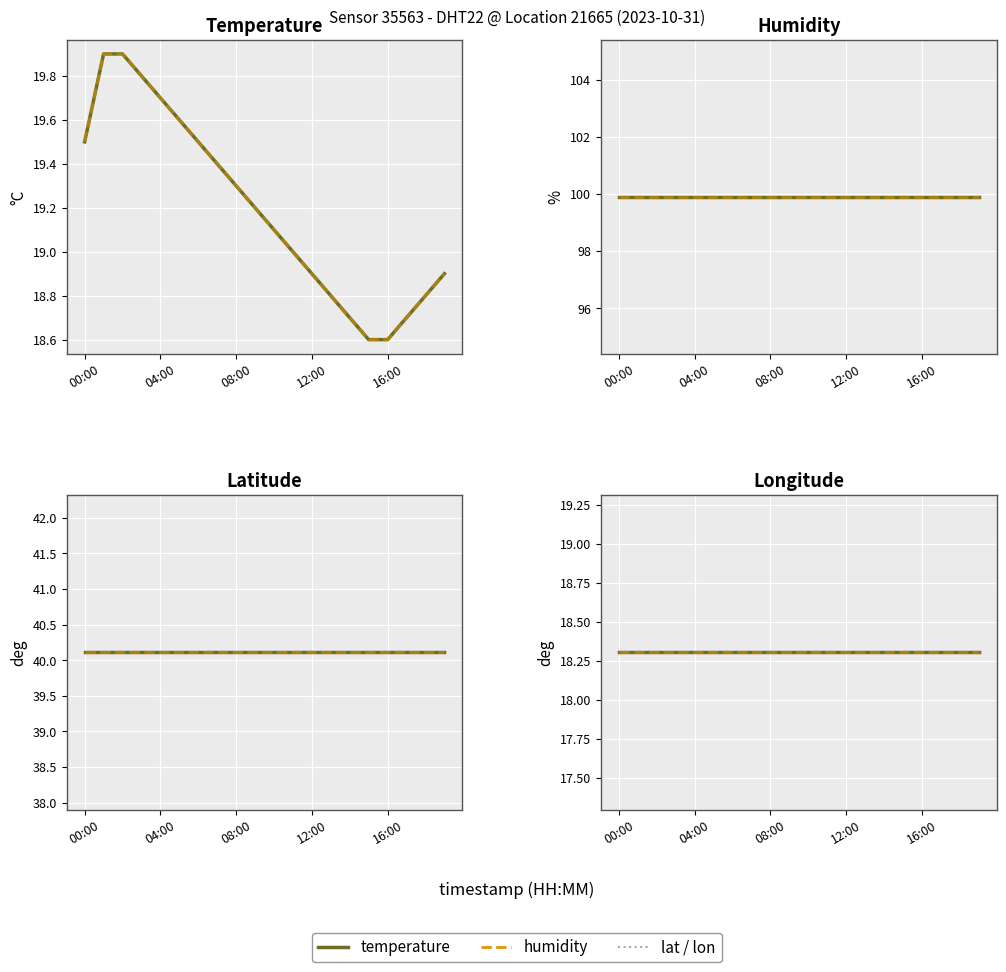

At which label does humidity reach its minimum?

00:00